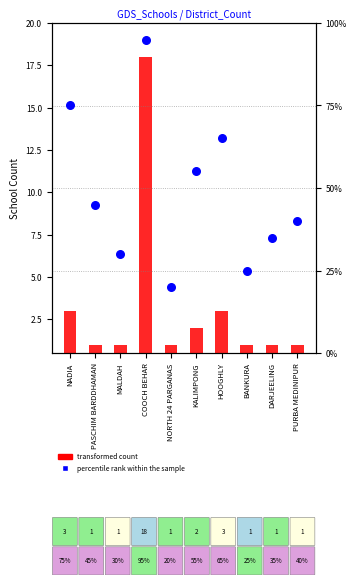

Which series reaches the minimum Y coordinate?

transformed count